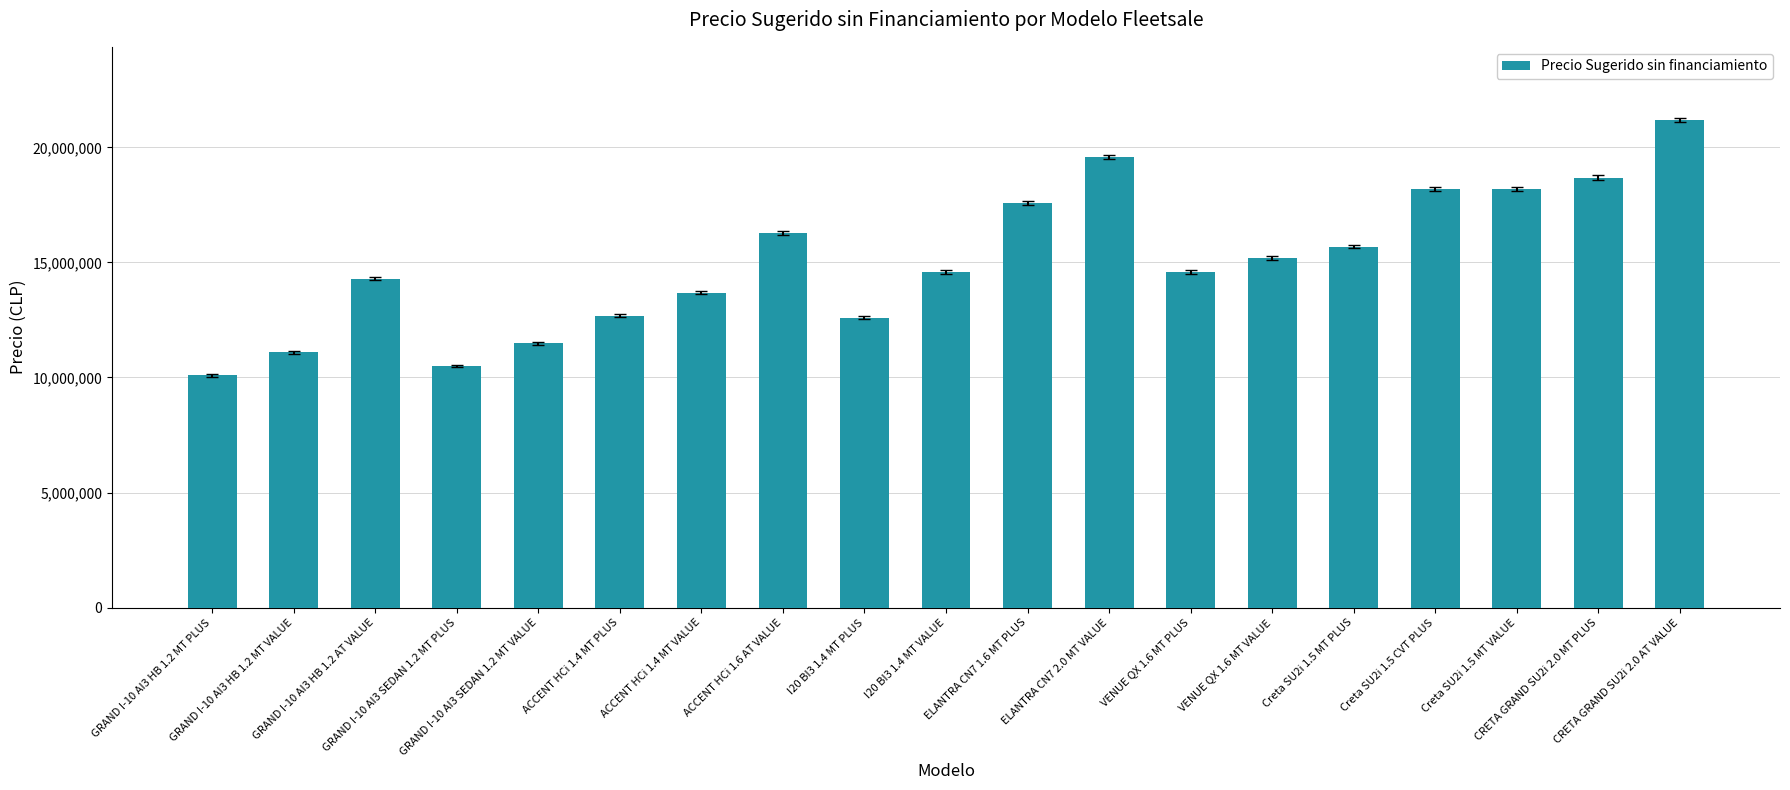

Between CRETA GRAND SU2i 2.0 AT VALUE and I20 BI3 1.4 MT VALUE, which is larger?

CRETA GRAND SU2i 2.0 AT VALUE